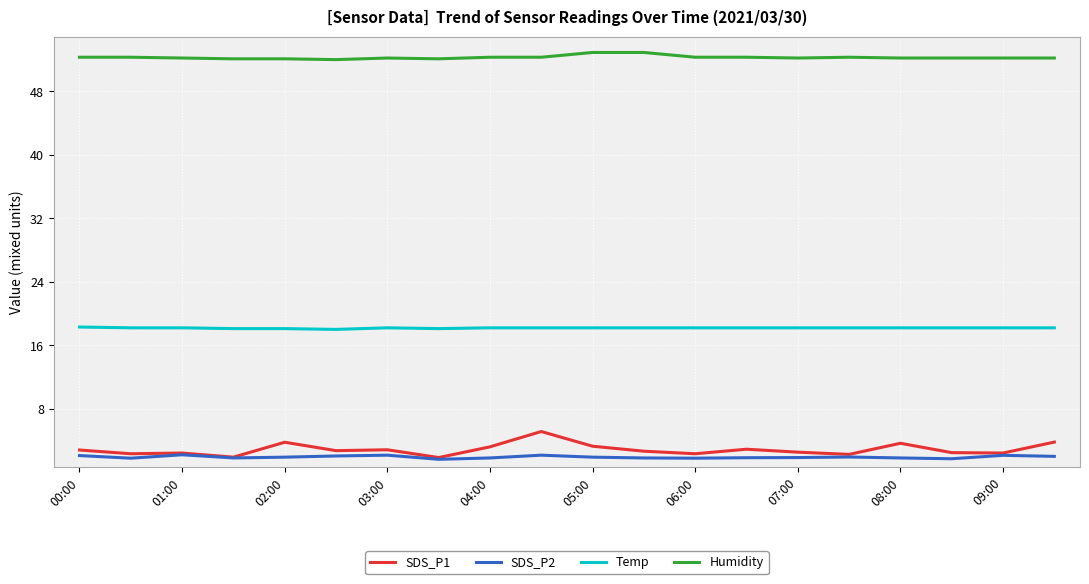

Which series has the largest range (max minus min)?

SDS_P1